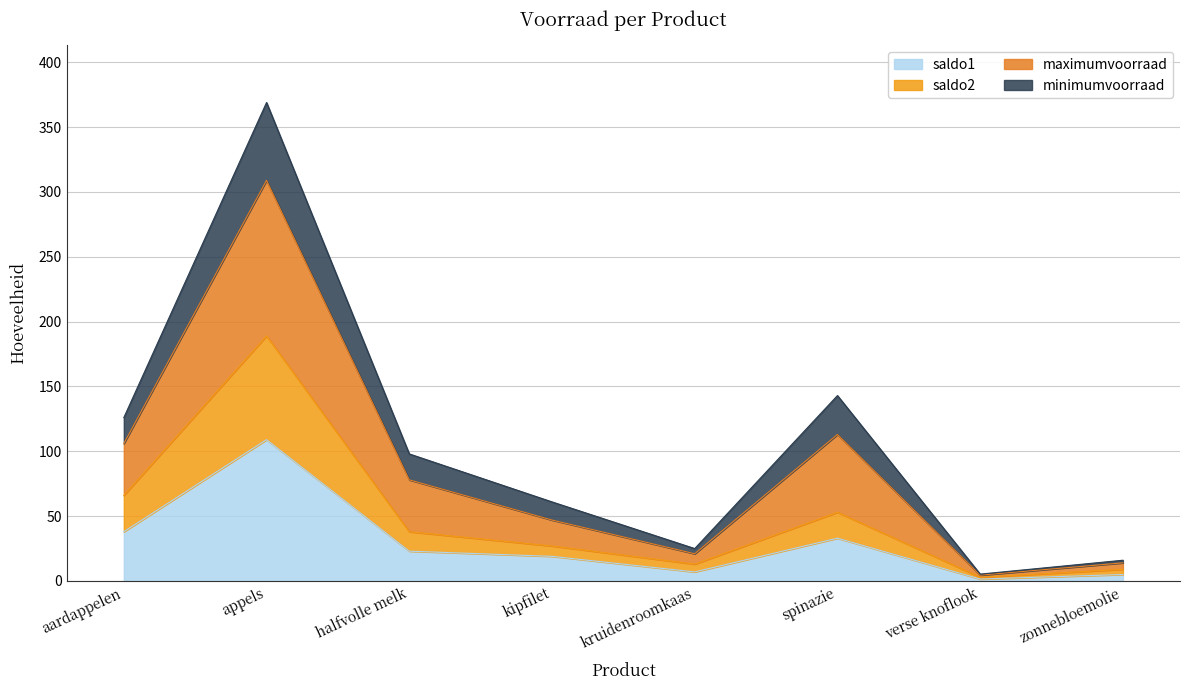

Which series has the largest range (max minus min)?

maximumvoorraad